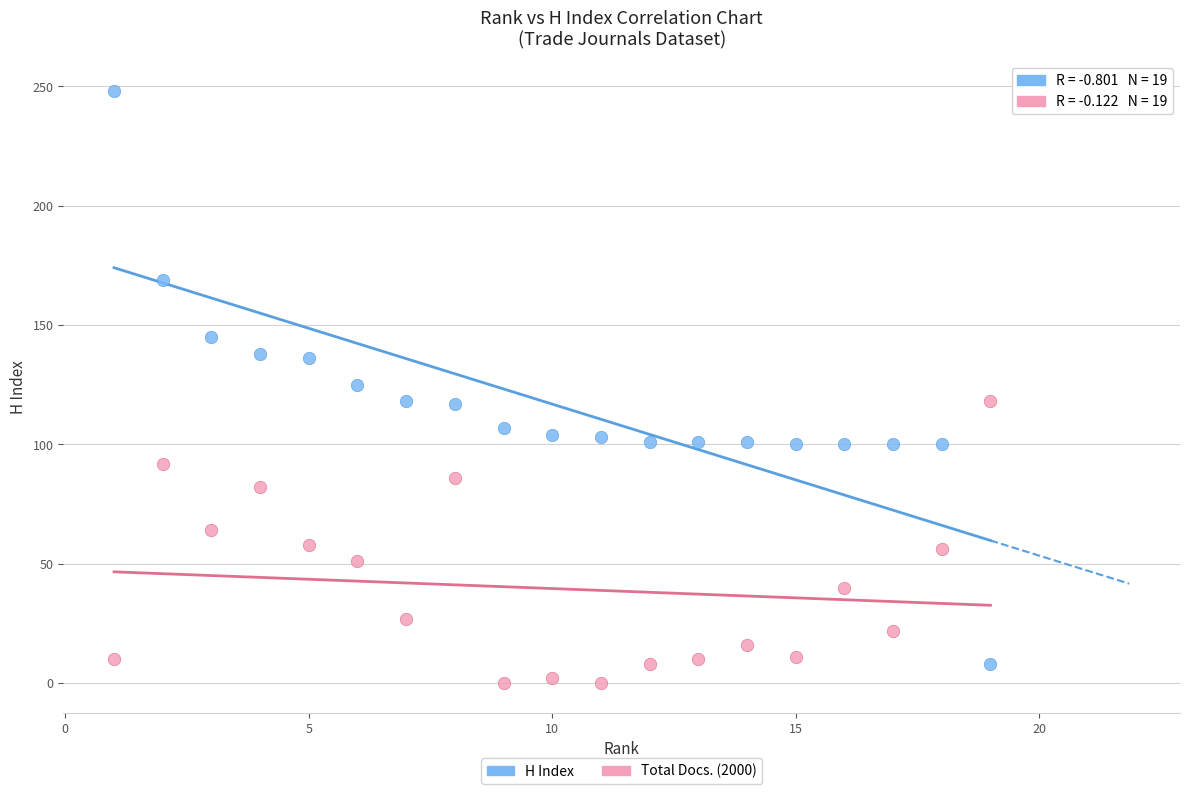

Which series contains the highest Y value?

H Index